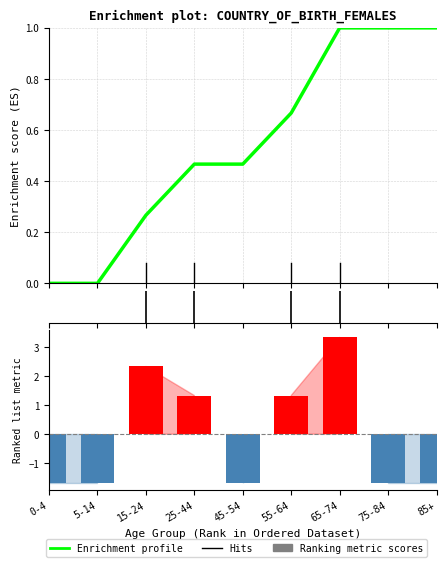

The Enrichment profile series shows 0.1 at 45-54. True or false?

False